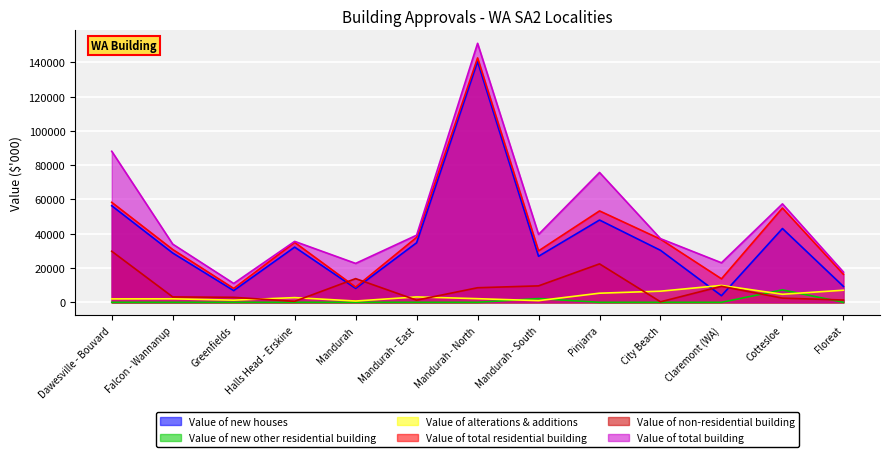

At Mandurah, list the series in order from smallest to largest.

Value of new other residential building, Value of alterations & additions, Value of new houses, Value of total residential building, Value of non-residential building, Value of total building